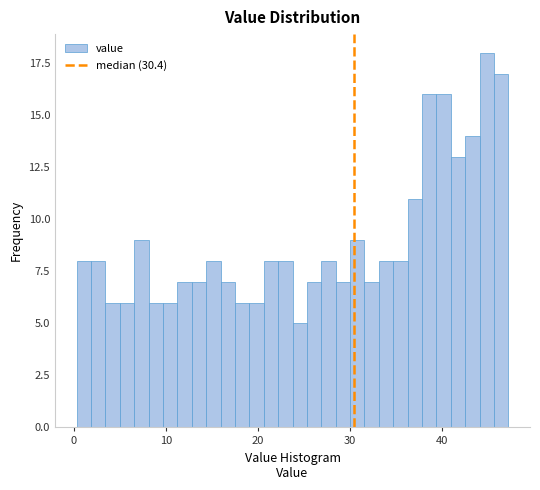

Around what value on the x-axis is the tallest bar? Give the approximate position of its centre, as read against the axis.

45